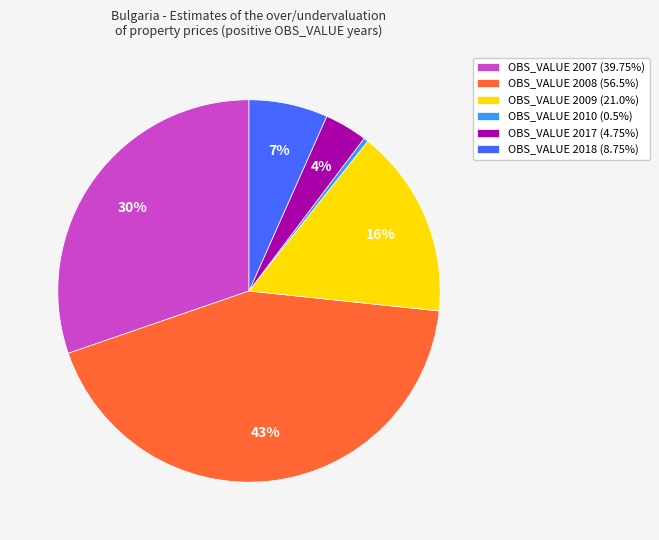

To the nearest percent, what is the difference between the largest and smallest slice percentages?

43%